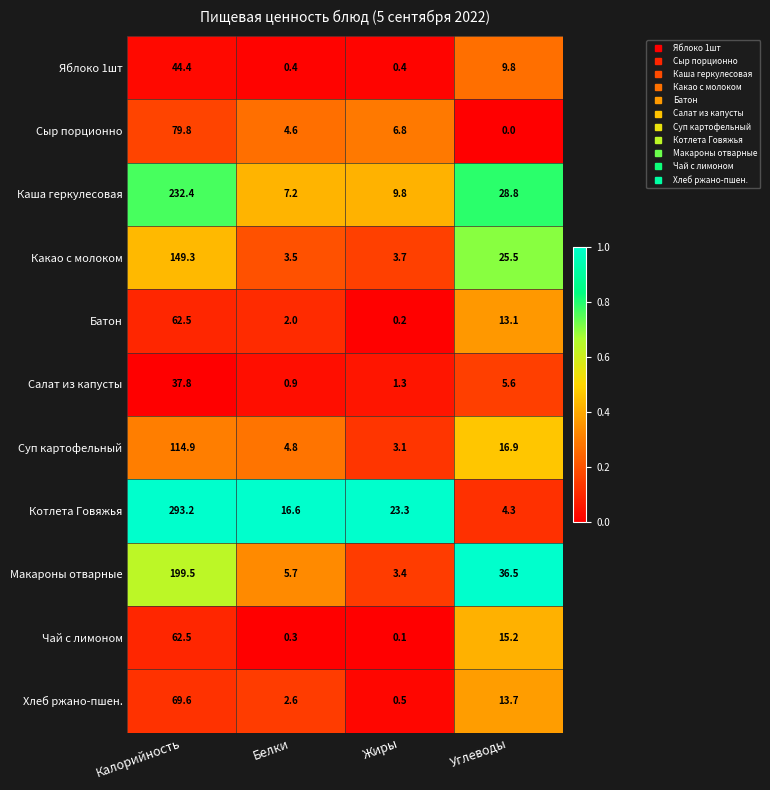

Rank the series at Углеводы from highest to lowest value.

Макароны отварные, Каша геркулесовая, Какао с молоком, Суп картофельный, Чай с лимоном, Хлеб ржано-пшен., Батон, Яблоко 1шт, Салат из капусты, Котлета Говяжья, Сыр порционно